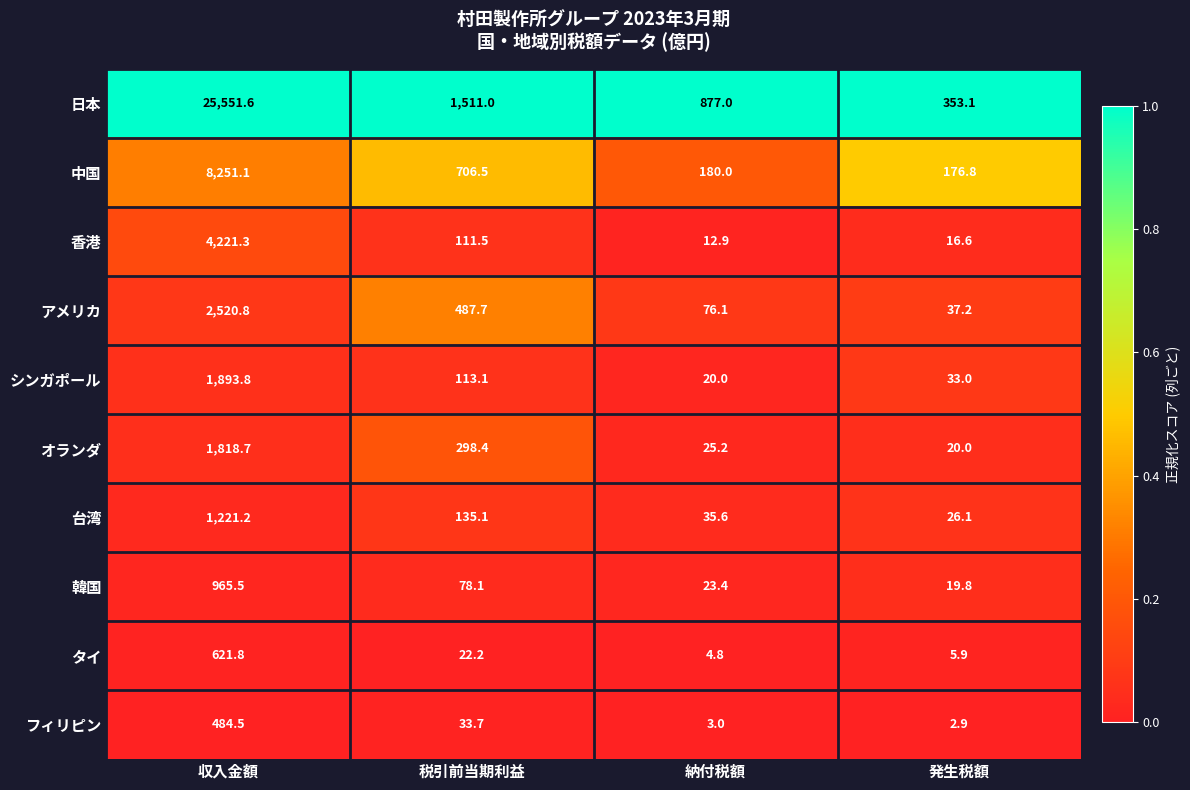

How many data points does each series have?

4